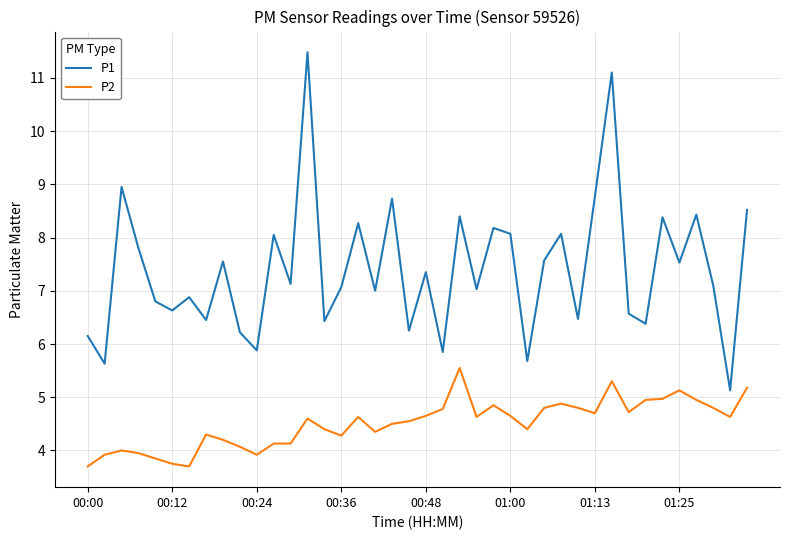

List the series in order of their peak value, lowest first.

P2, P1